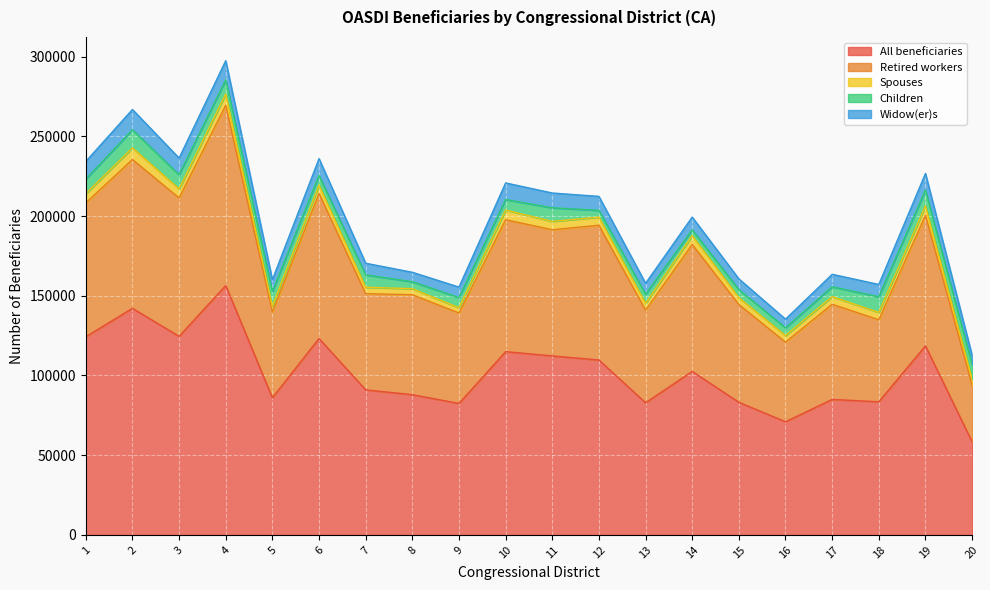

What is the value of the Children point at the 2nd from the left?

11330